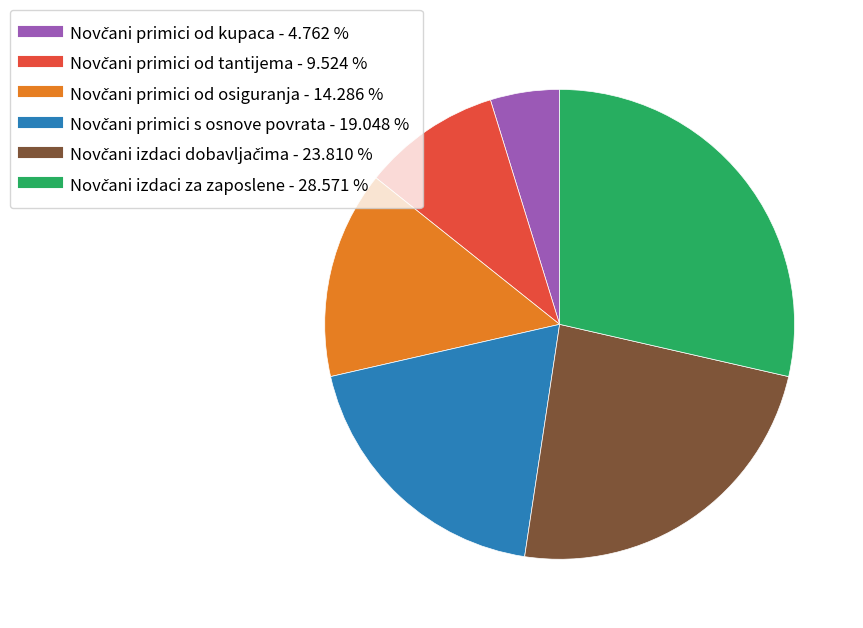

Is there any slice that represents more than half of the pie?

No